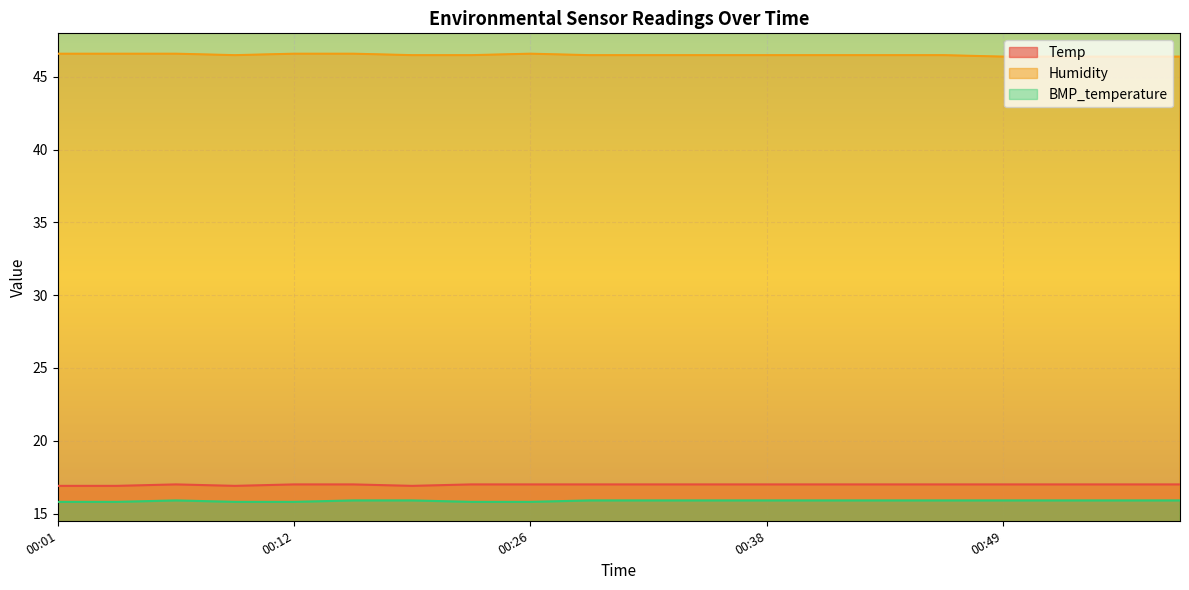

Is the value of Humidity at 00:07 greater than the value of Temp at 00:40?

Yes